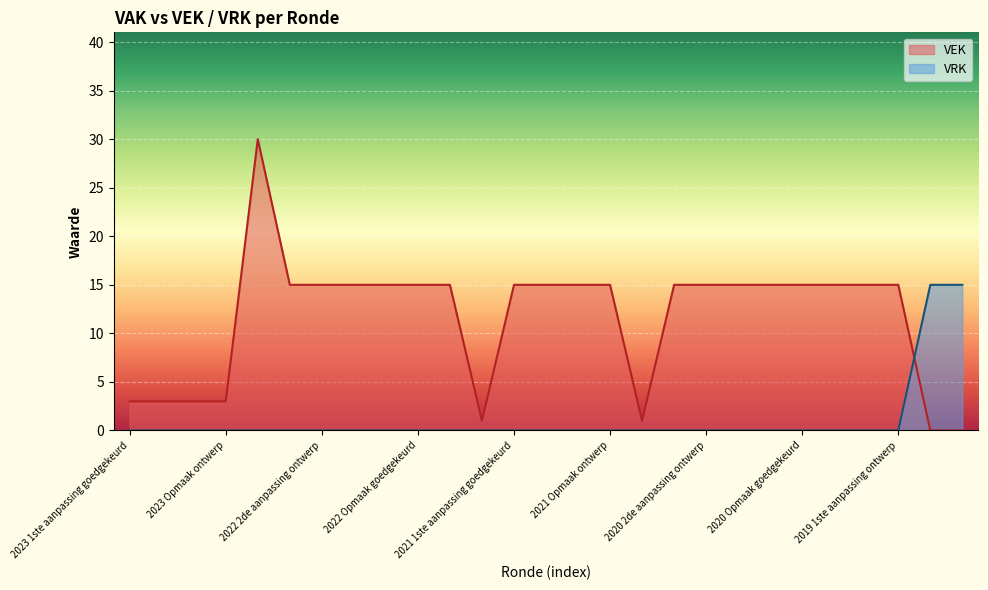

At which category does the chart reach its peak across all series?

2022 uitvoering